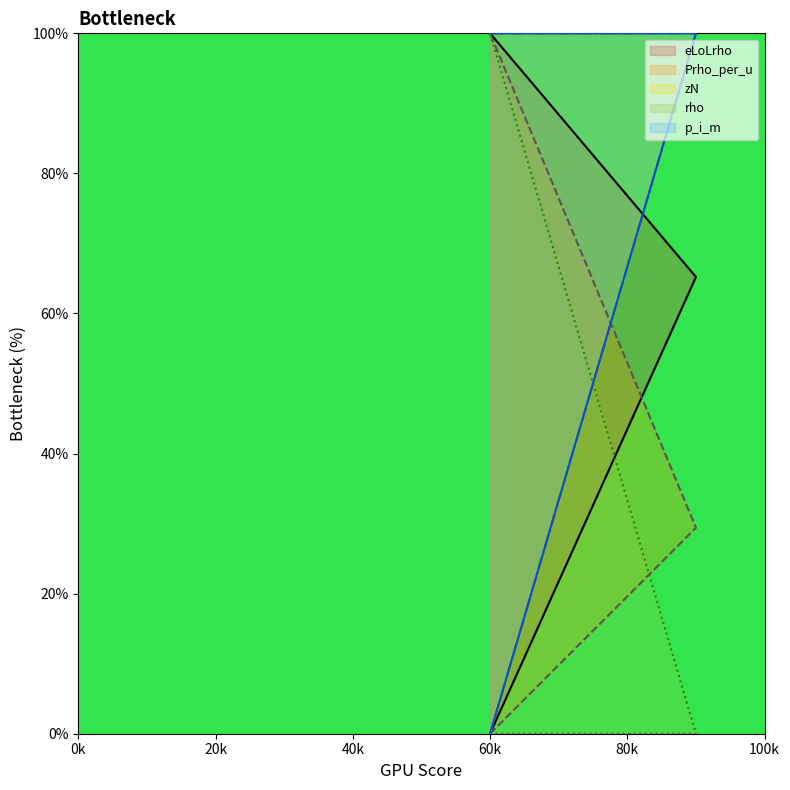

Which series has the largest total across all categories?

zN